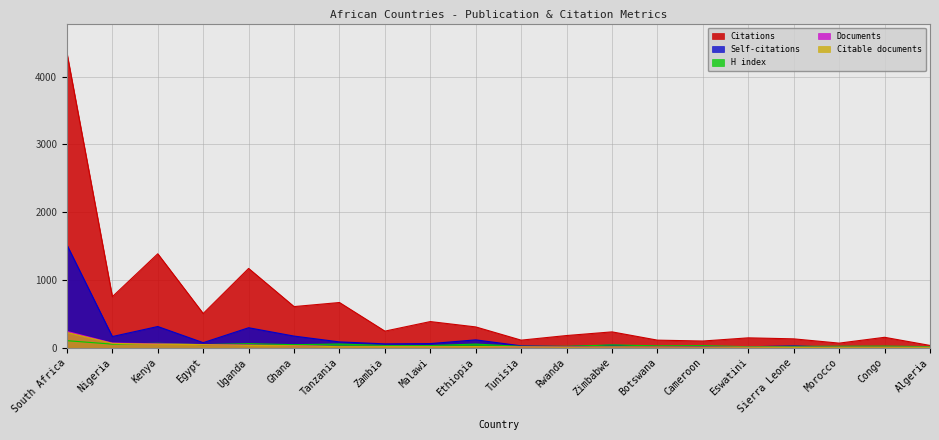

How many interior local valleys does the Citable documents series have?

4